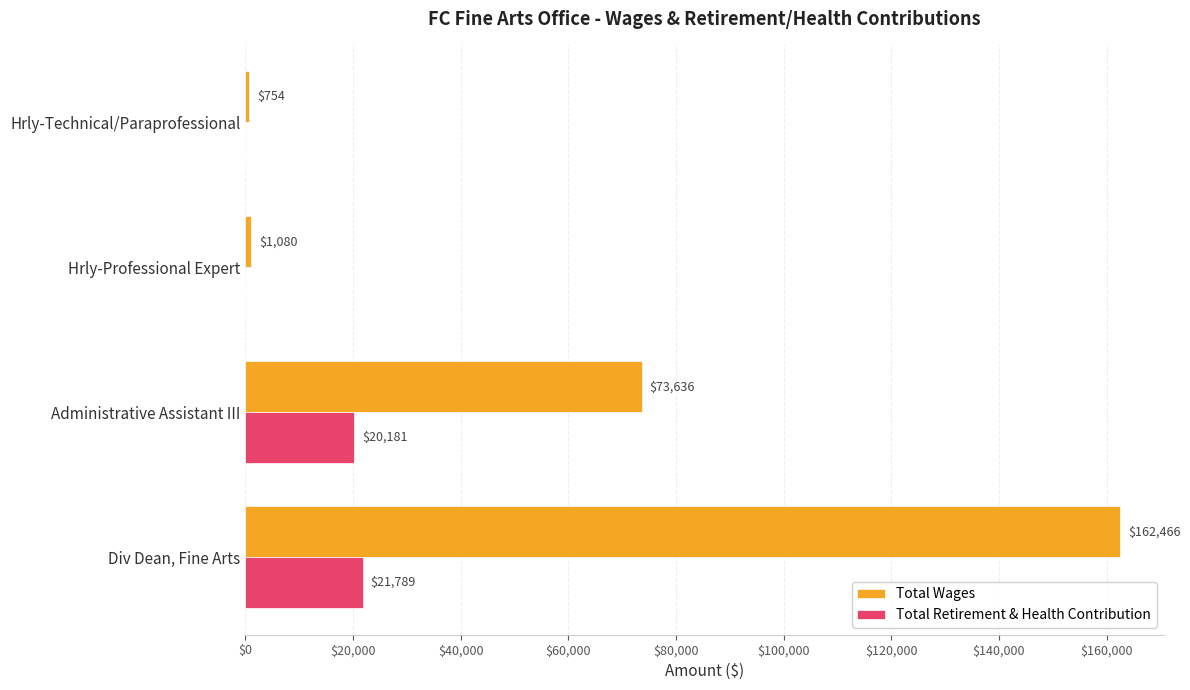

What value does the Total Wages series have at Administrative Assistant III?

73636